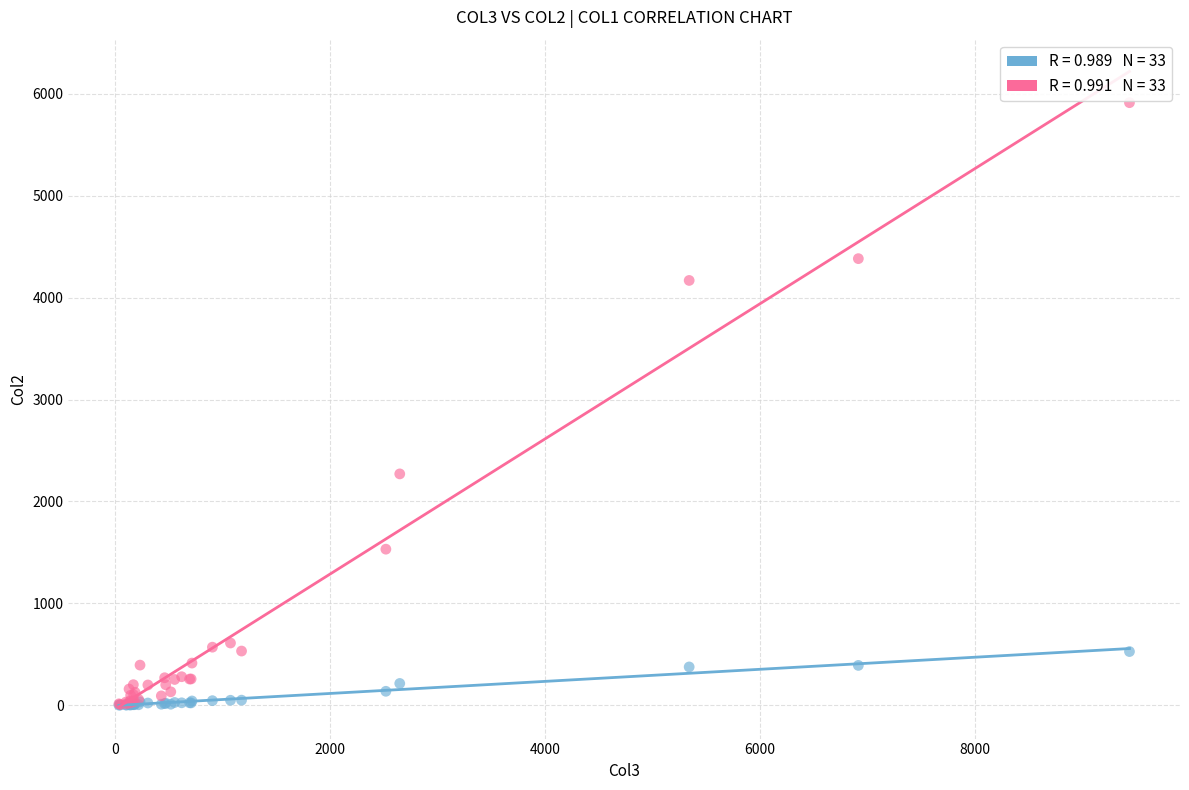

Across all series, what Y value is closest to 2957?

2270